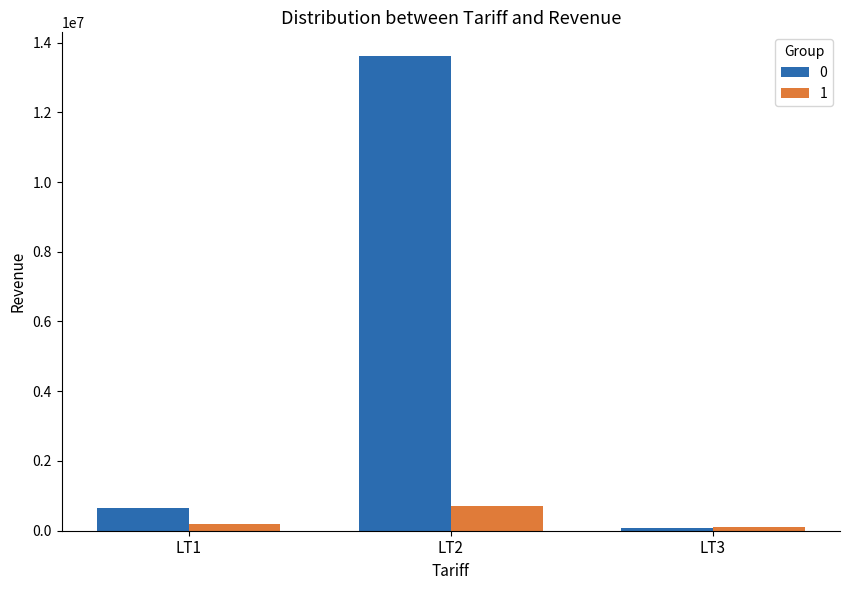

Which label corresponds to the largest value in the chart?

LT2